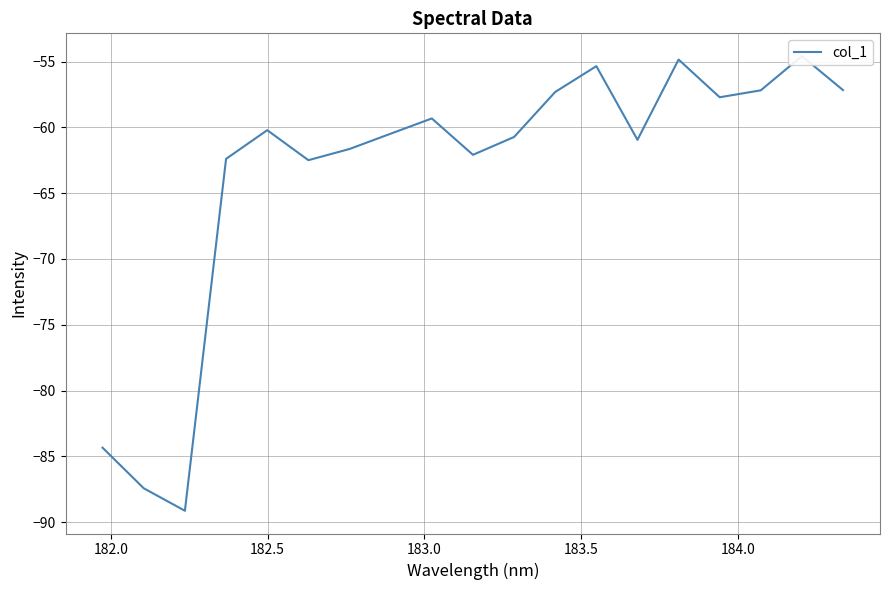

What is the greatest value displayed?

-54.6